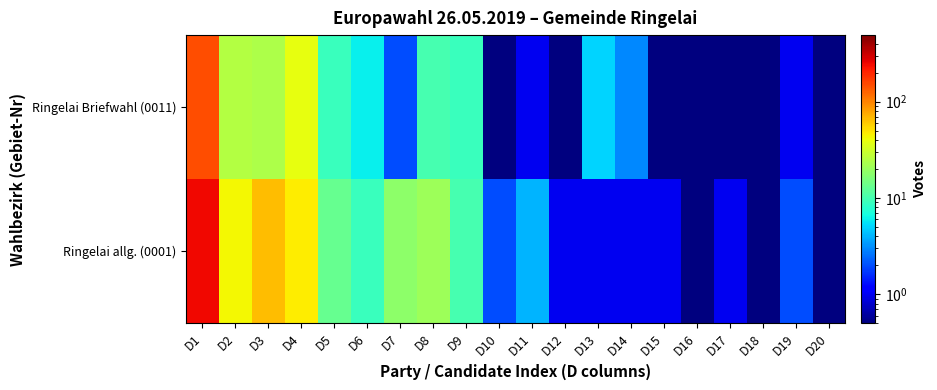

At which category is the sum across all series the highest?

D1